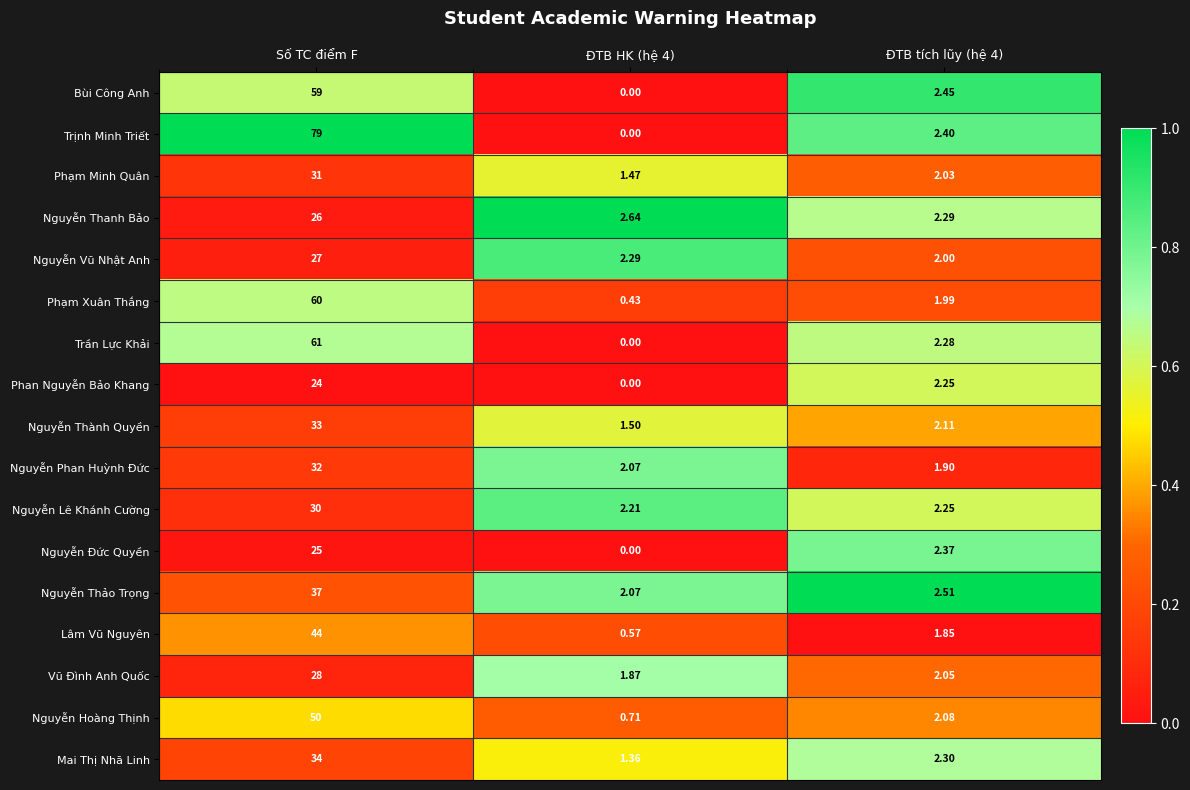

Which series changed the most between ĐTB HK (hệ 4) and ĐTB tích lũy (hệ 4)?

Bùi Công Anh